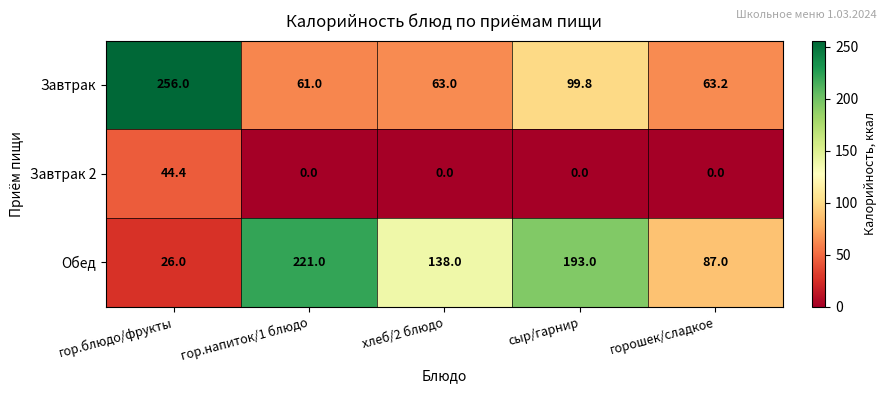

What is the difference between the Обед values at гор.напиток/1 блюдо and гор.блюдо/фрукты?

195.0